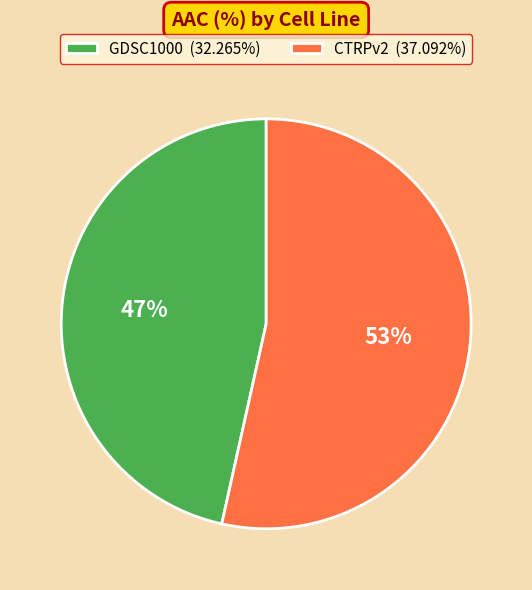

To the nearest percent, what percentage of the pie is CTRPv2?

53%